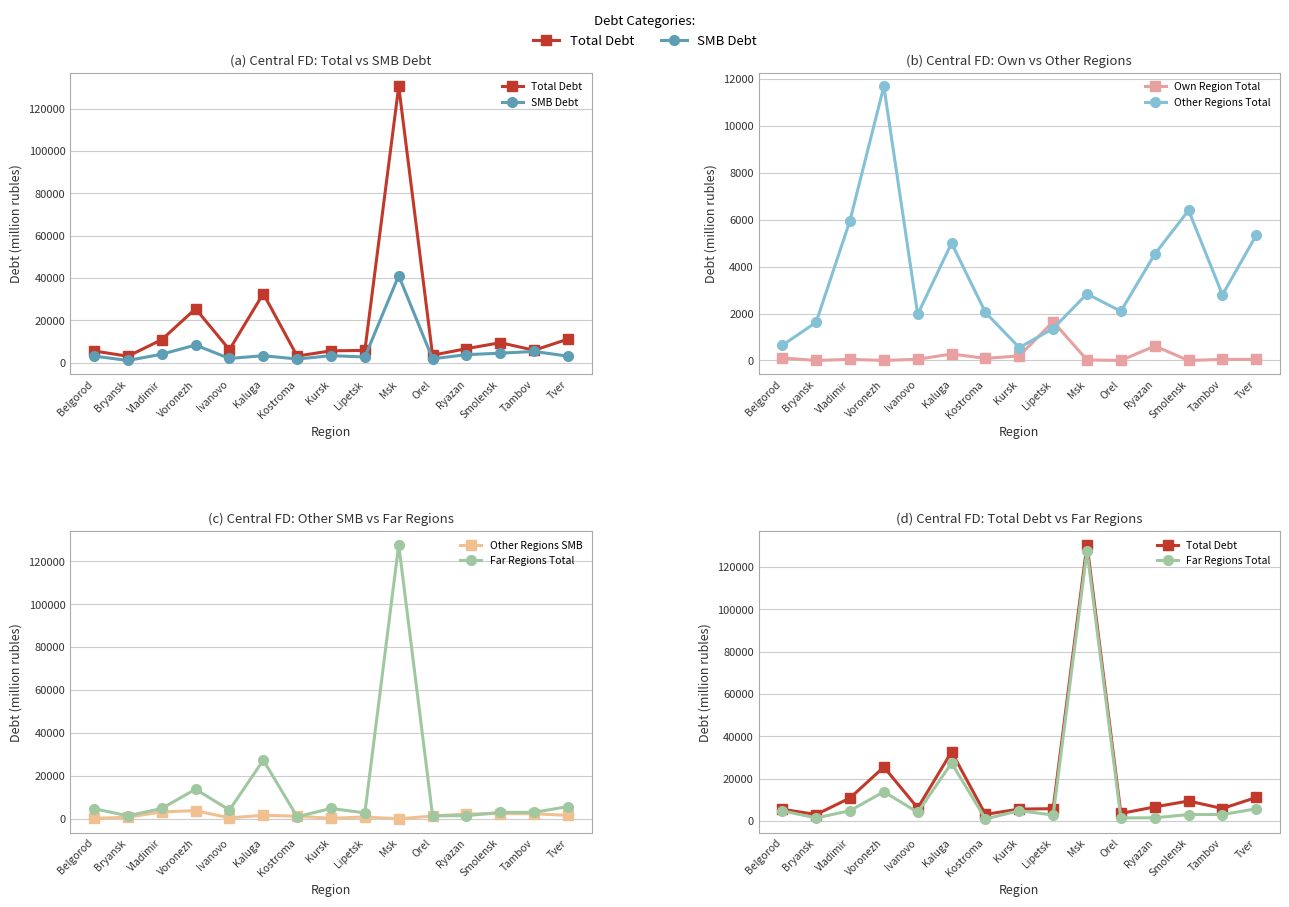

How many data points does each series have?

15